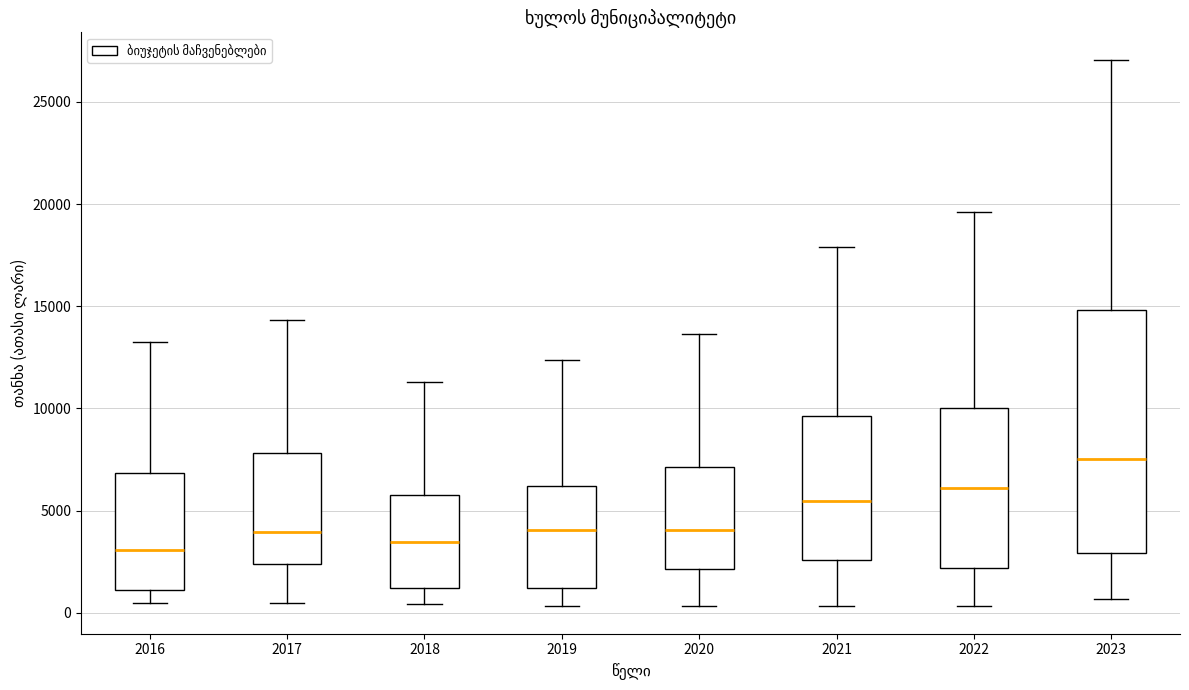

Which box is the tallest, from its lower edge to its upper edge?

2023